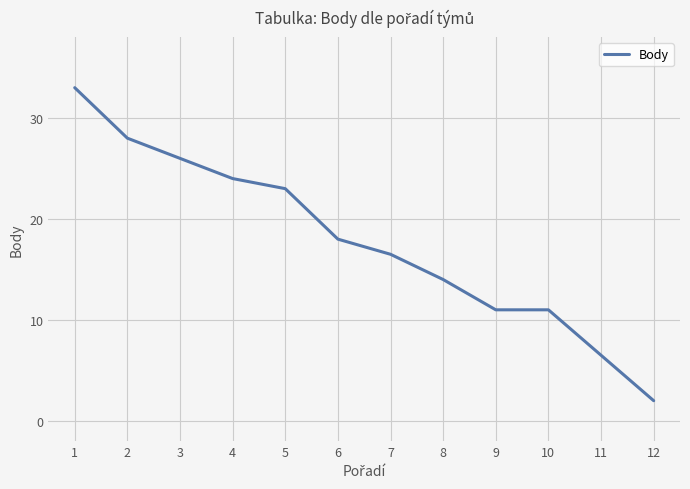

The value at 11 is 3.5. True or false?

False